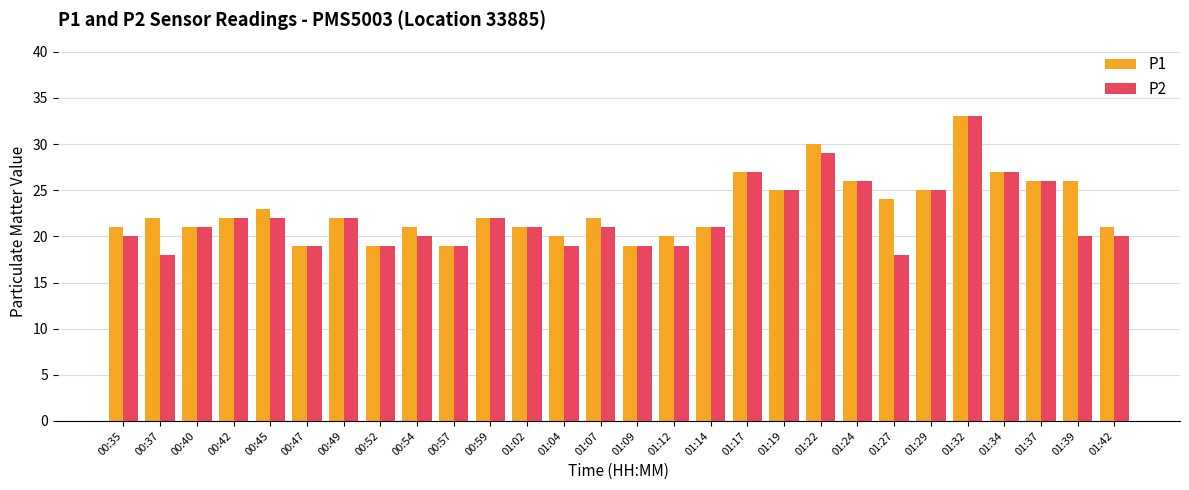

Reading left to right, extract all data points from this chart.

P1: 00:35=21	00:37=22	00:40=21	00:42=22	00:45=23	00:47=19	00:49=22	00:52=19	00:54=21	00:57=19	00:59=22	01:02=21	01:04=20	01:07=22	01:09=19	01:12=20	01:14=21	01:17=27	01:19=25	01:22=30	01:24=26	01:27=24	01:29=25	01:32=33	01:34=27	01:37=26	01:39=26	01:42=21
P2: 00:35=20	00:37=18	00:40=21	00:42=22	00:45=22	00:47=19	00:49=22	00:52=19	00:54=20	00:57=19	00:59=22	01:02=21	01:04=19	01:07=21	01:09=19	01:12=19	01:14=21	01:17=27	01:19=25	01:22=29	01:24=26	01:27=18	01:29=25	01:32=33	01:34=27	01:37=26	01:39=20	01:42=20